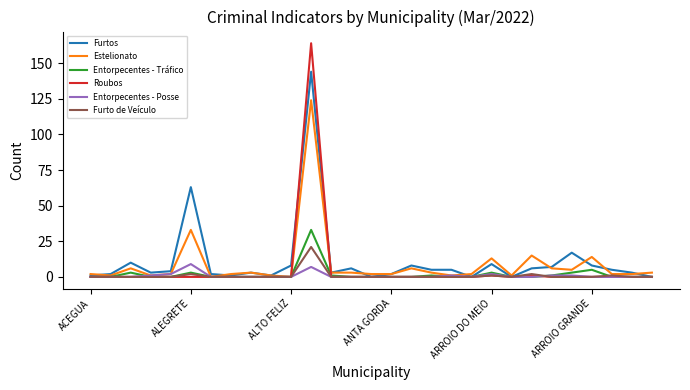

What is the highest value of the Furto de Veículo series?

21